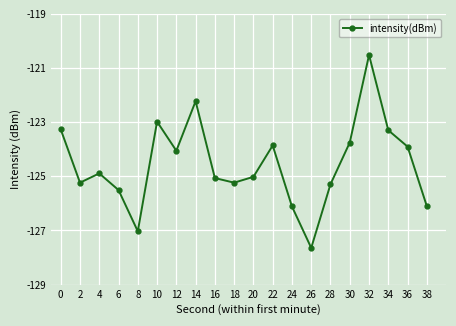

What is the difference between the values at 34 and 32?

2.8